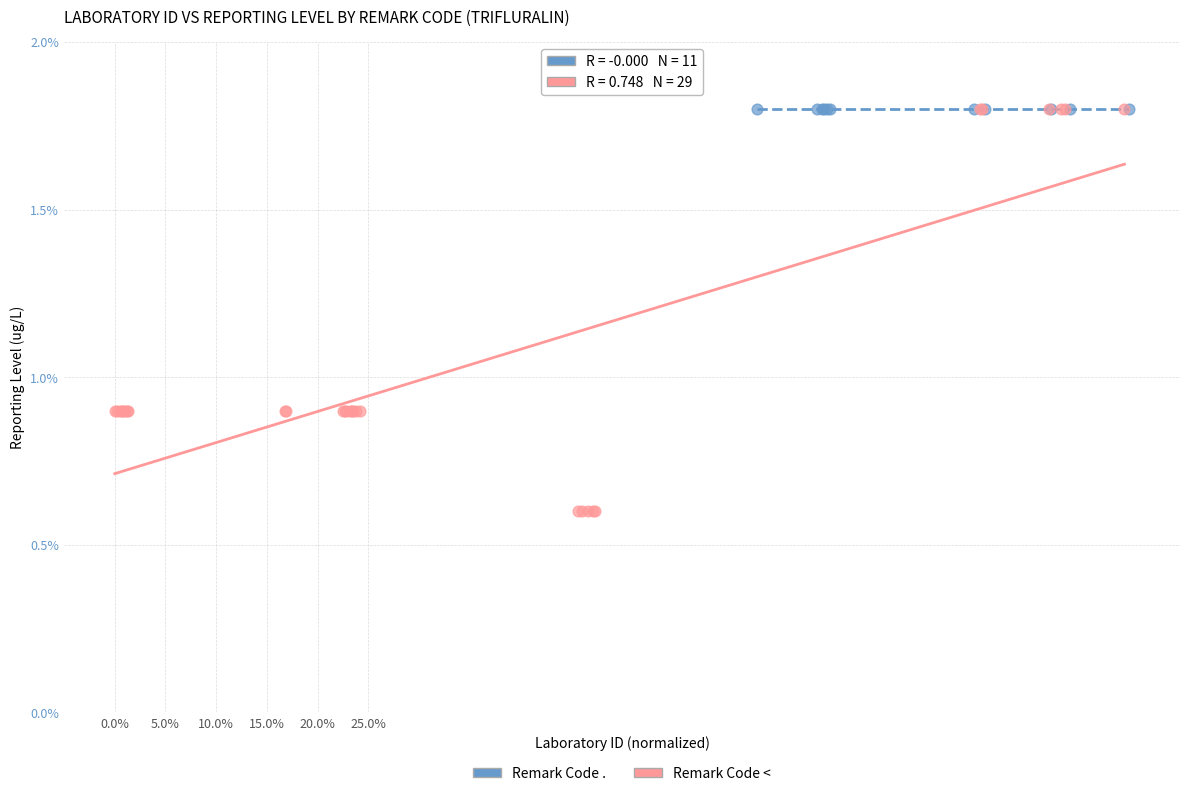

What are all the series names shown in the legend?

Remark Code ., Remark Code <